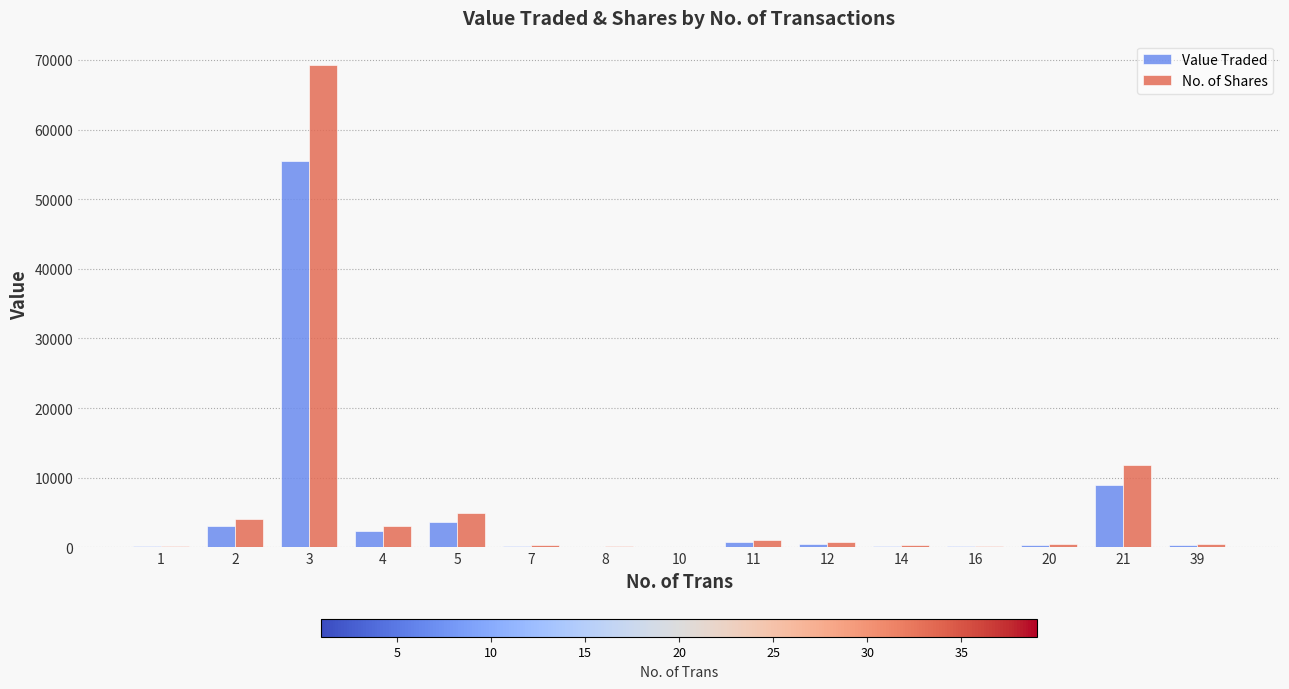

What is the greatest value displayed?

69300